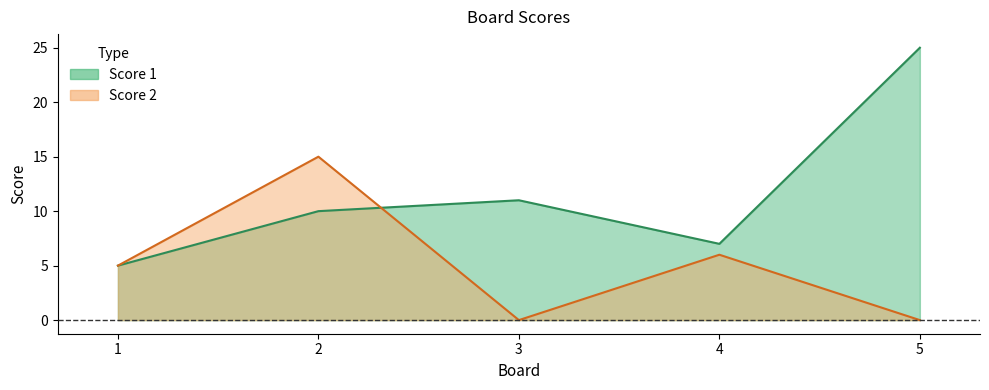

What is the spread (max minus min) of values at 4?

1